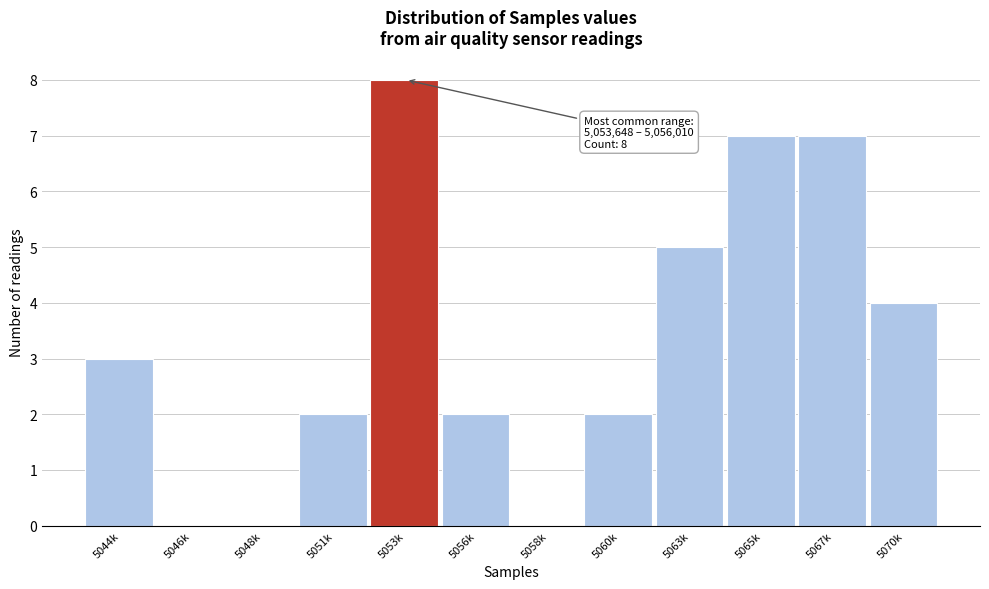

Reading right to left, extract all data points from this chart.

5070k=4	5067k=7	5065k=7	5063k=5	5060k=2	5058k=0	5056k=2	5053k=8	5051k=2	5048k=0	5046k=0	5044k=3